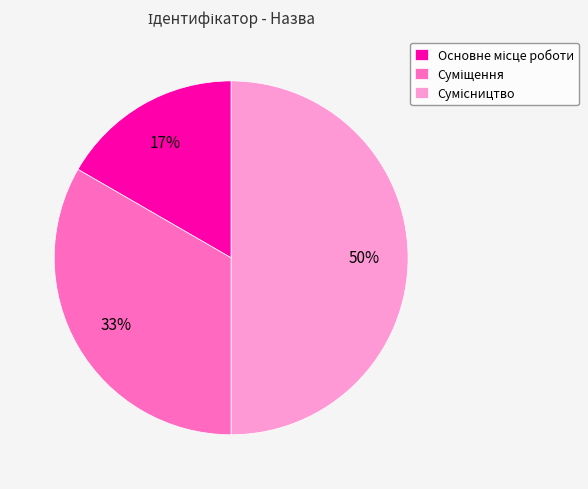

To the nearest percent, what is the difference between the largest and smallest slice percentages?

33%